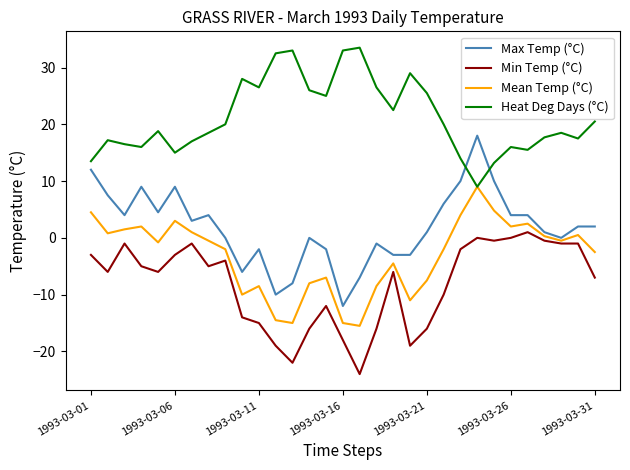

True or false: Heat Deg Days (°C) and Min Temp (°C) intersect in this chart.

False